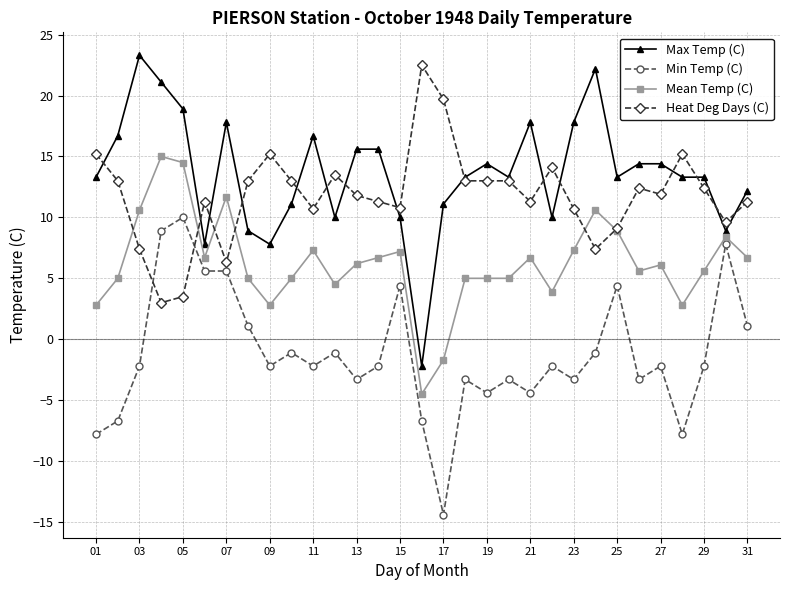

How many lines are shown in the chart?

4